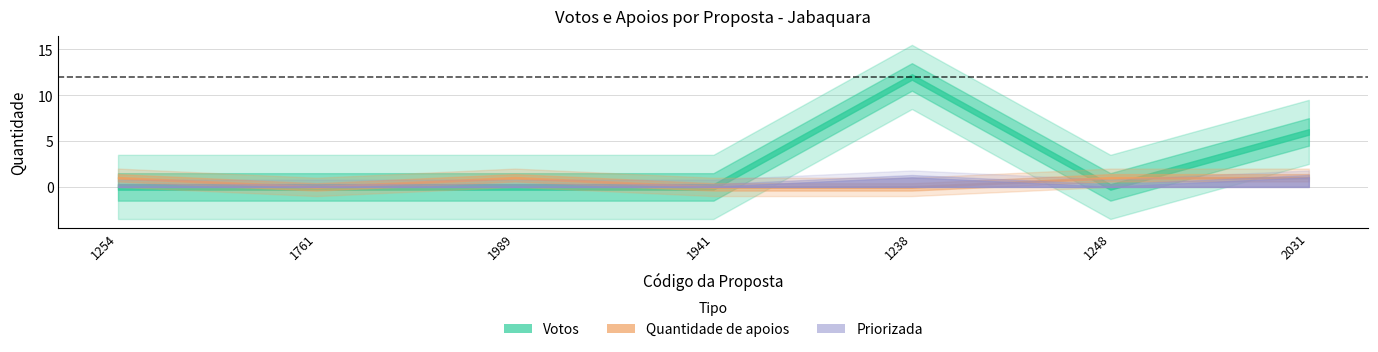

Which series has the largest range (max minus min)?

Votos